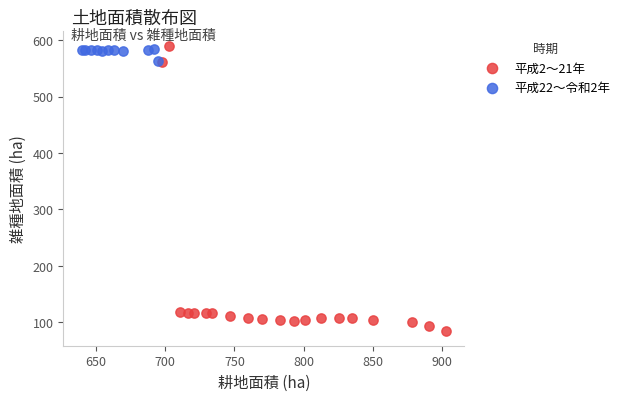

Which series contains the lowest Y value?

平成2〜21年